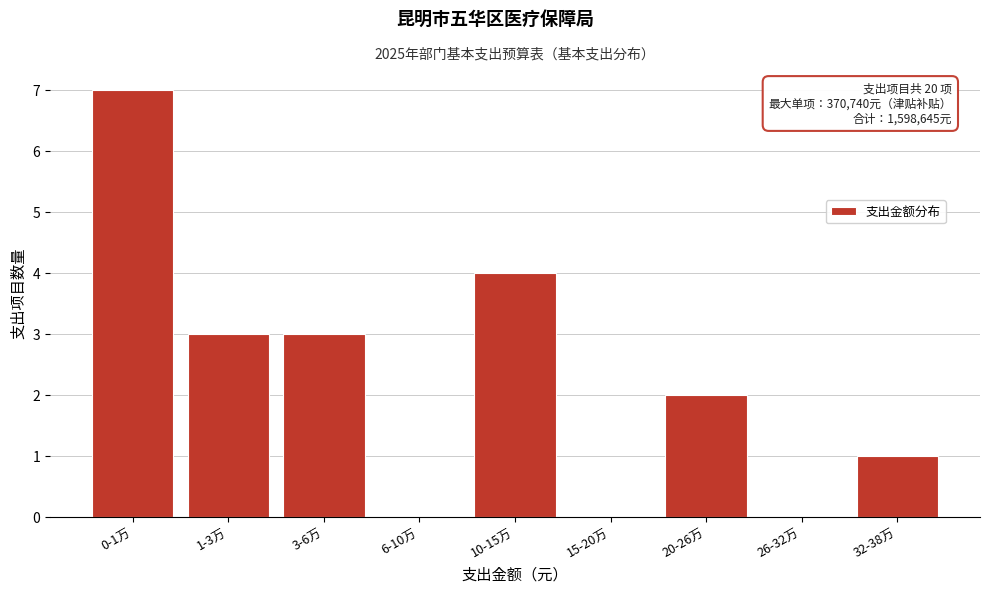

Reading right to left, transcribe all the data shown in this chart.

32-38万=1	26-32万=0	20-26万=2	15-20万=0	10-15万=4	6-10万=0	3-6万=3	1-3万=3	0-1万=7